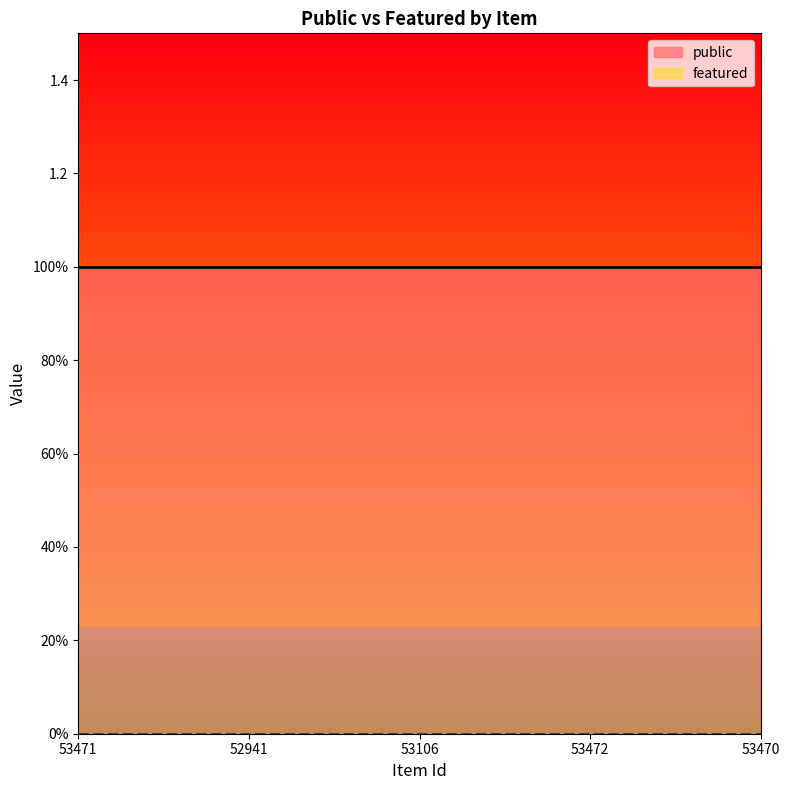

At how many categories does at least one series exceed 0?

5